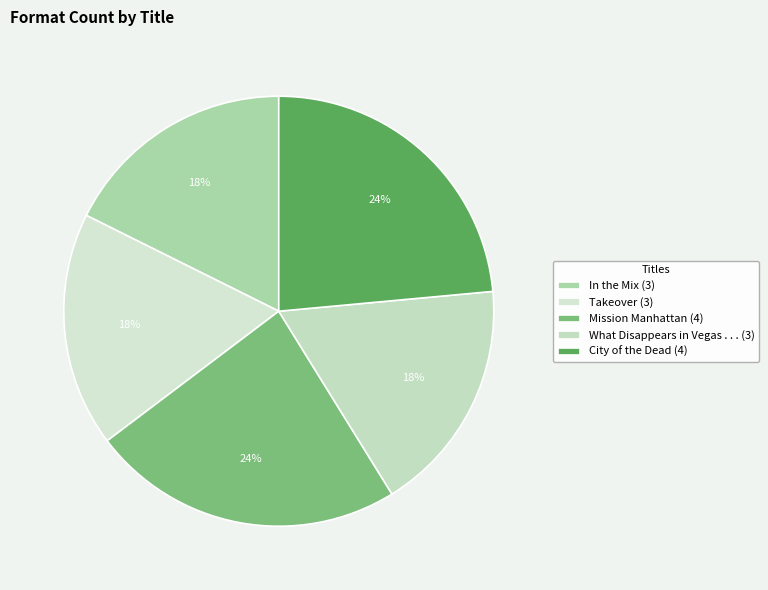

Combined, do City of the Dead and Takeover account for over 50%?

No